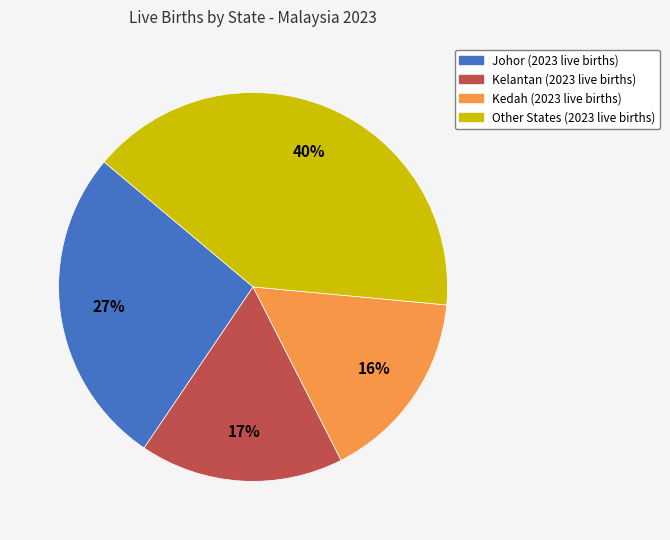

Is there a majority slice in this chart?

No